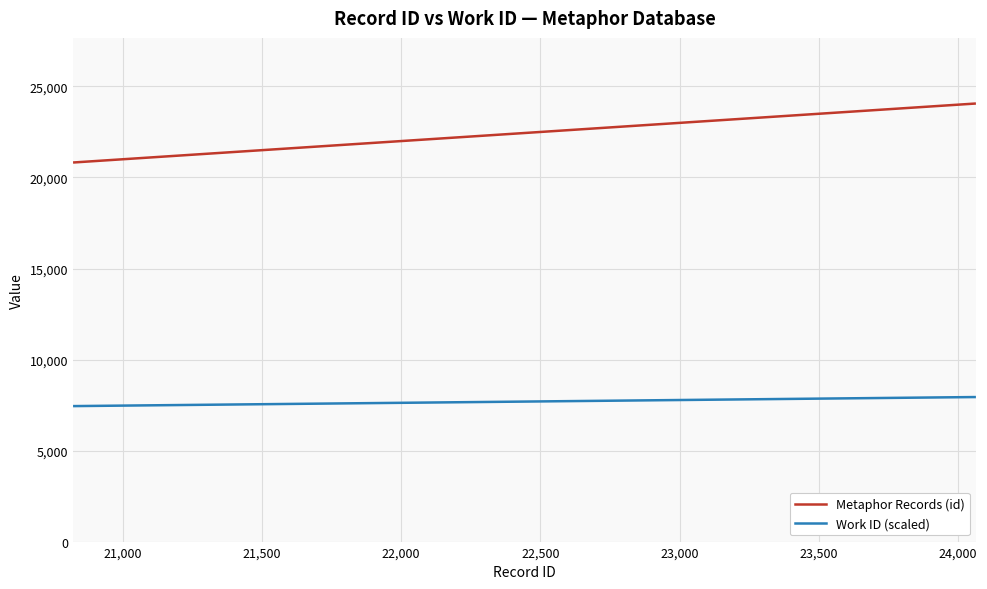

True or false: Metaphor Records (id) and Work ID (scaled) intersect in this chart.

False